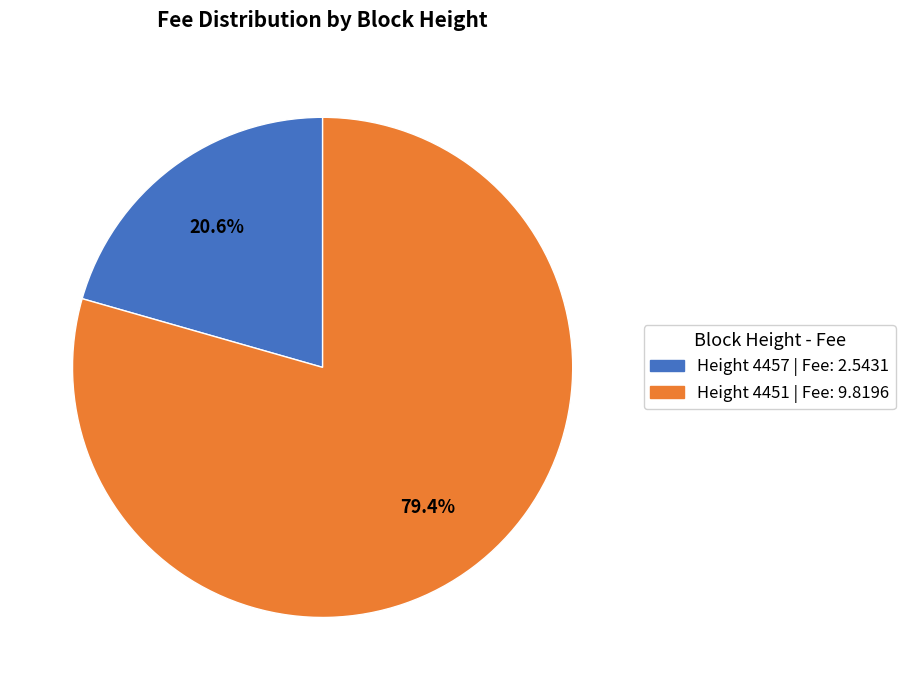

Is there any slice that represents more than half of the pie?

Yes